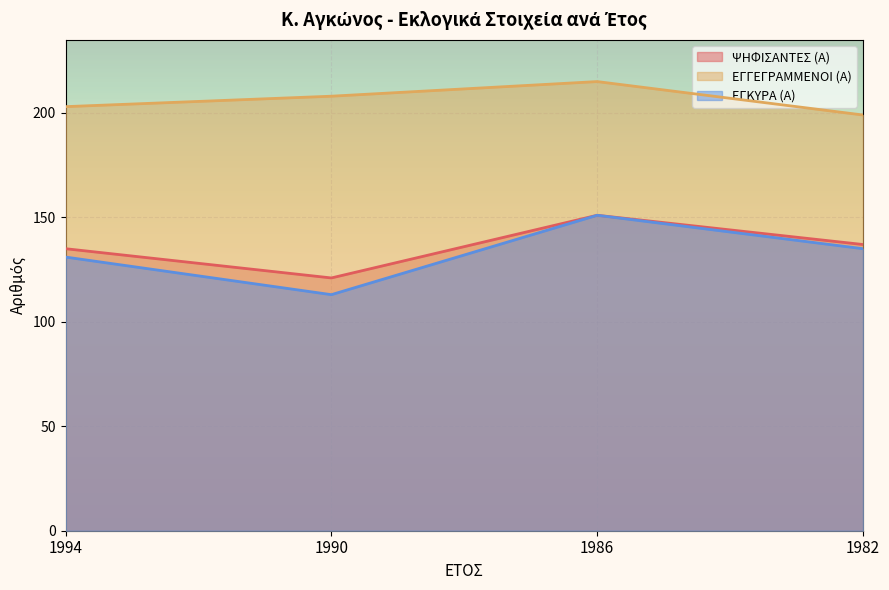

At which category does the chart reach its peak across all series?

1986